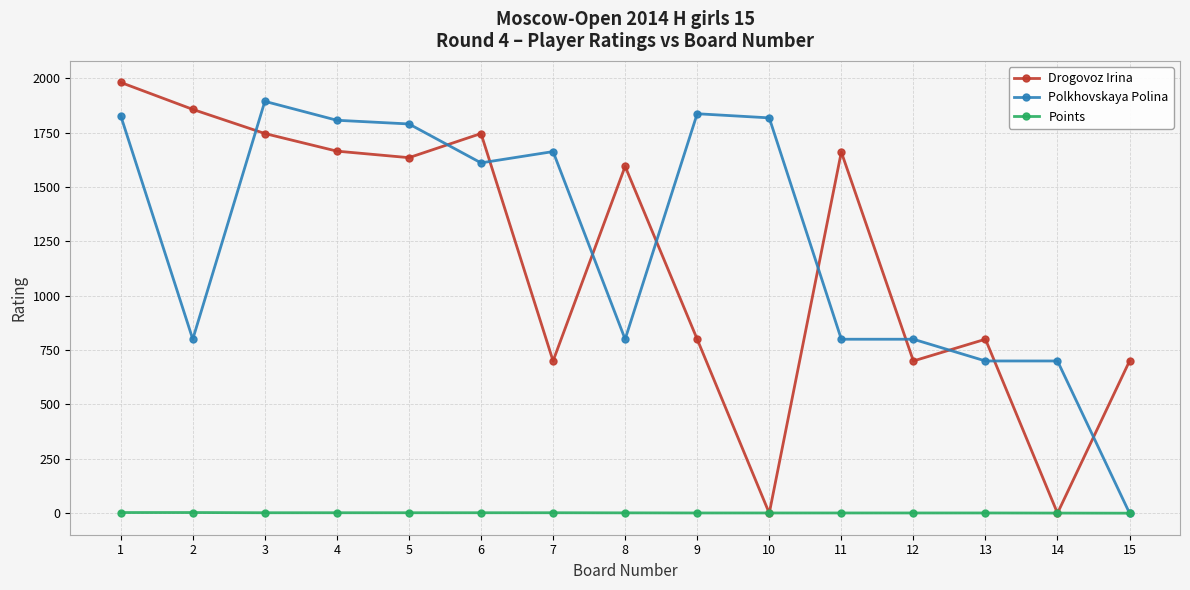

What is the value of the Drogovoz Irina point at the 8th from the left?

1595.0